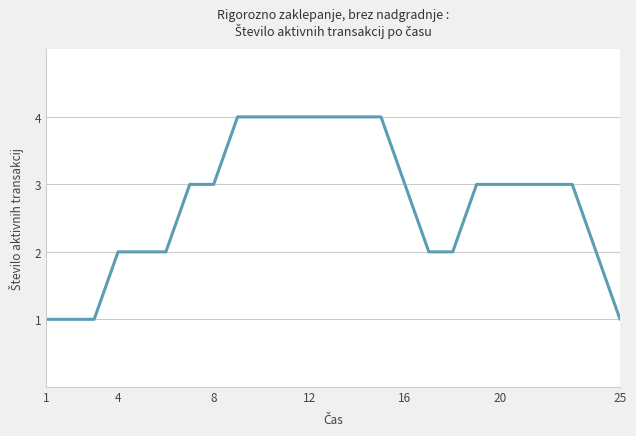

What is the maximum value shown in the chart?

4